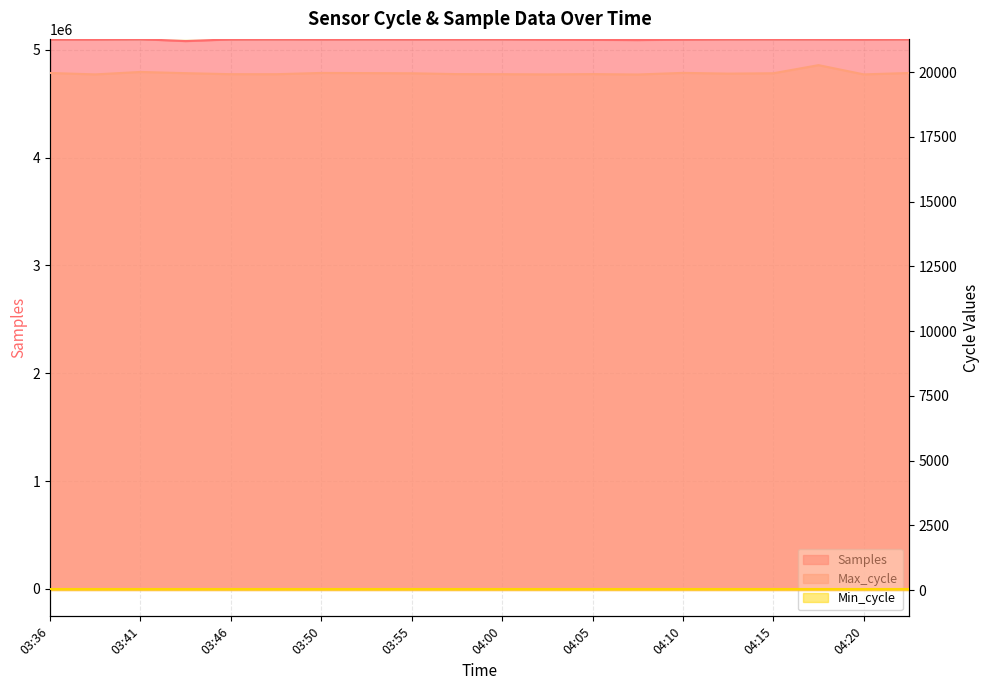

What is the label of the 16th point from the right?

03:46